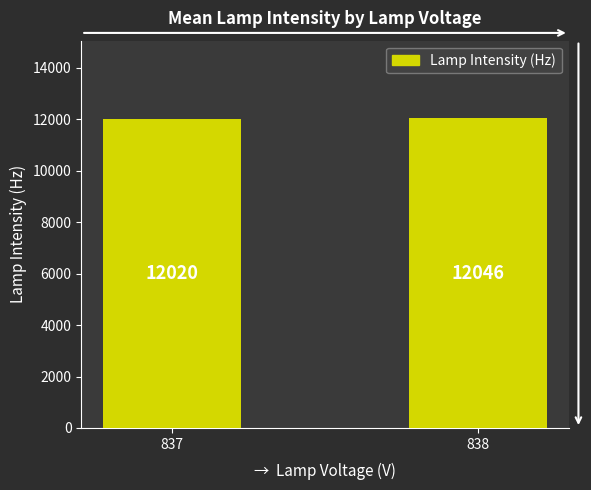

Does the chart contain stacked bars?

No